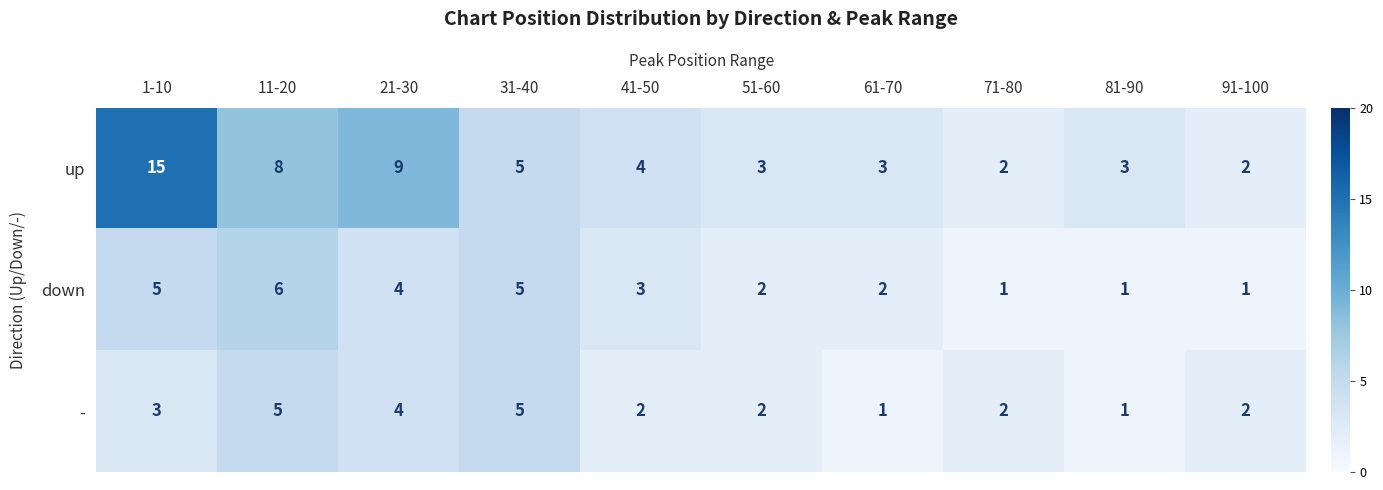

What is the difference between the up values at 1-10 and 61-70?

12